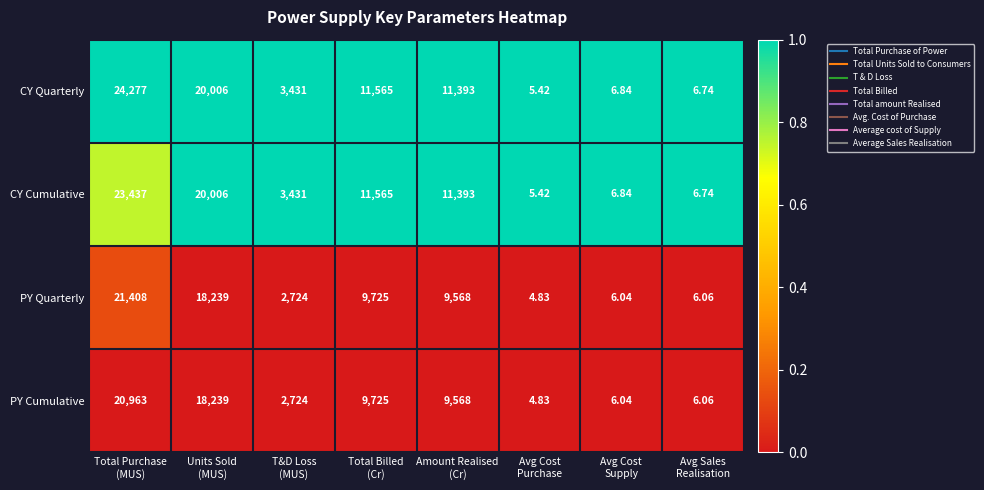

At which category is the sum across all series the highest?

Total Purchase
(MUS)